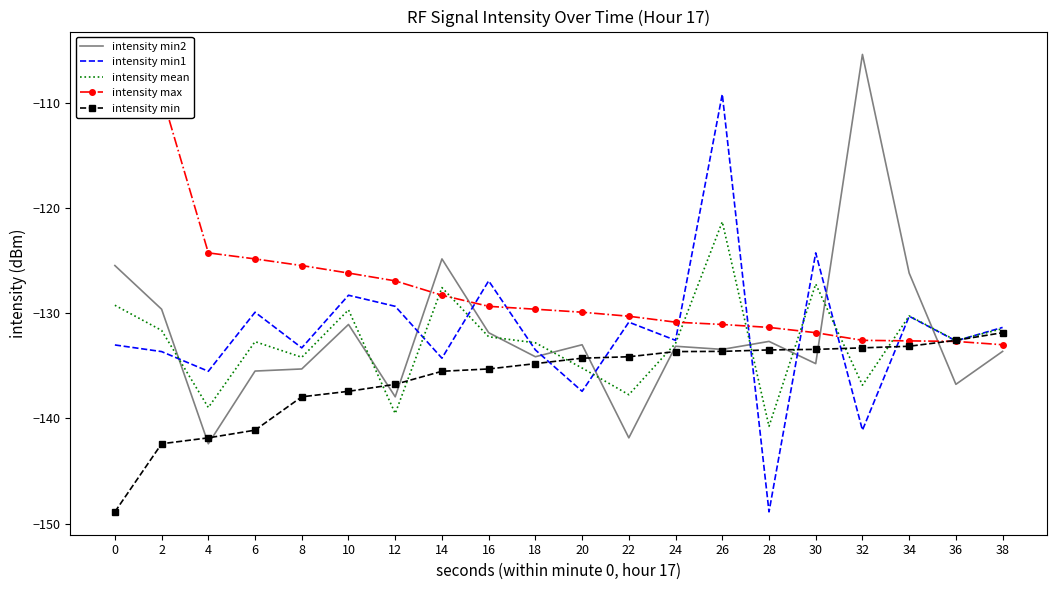

Does the chart have visible grid lines?

No